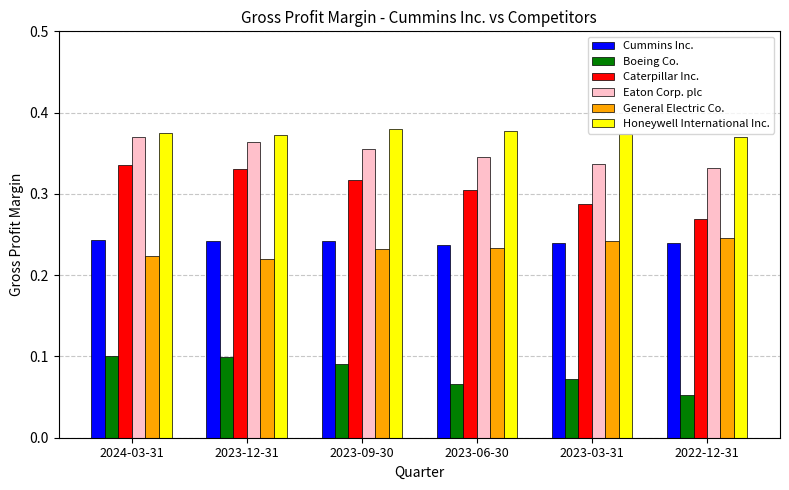

How many General Electric Co. values are between 0 and 1?

6